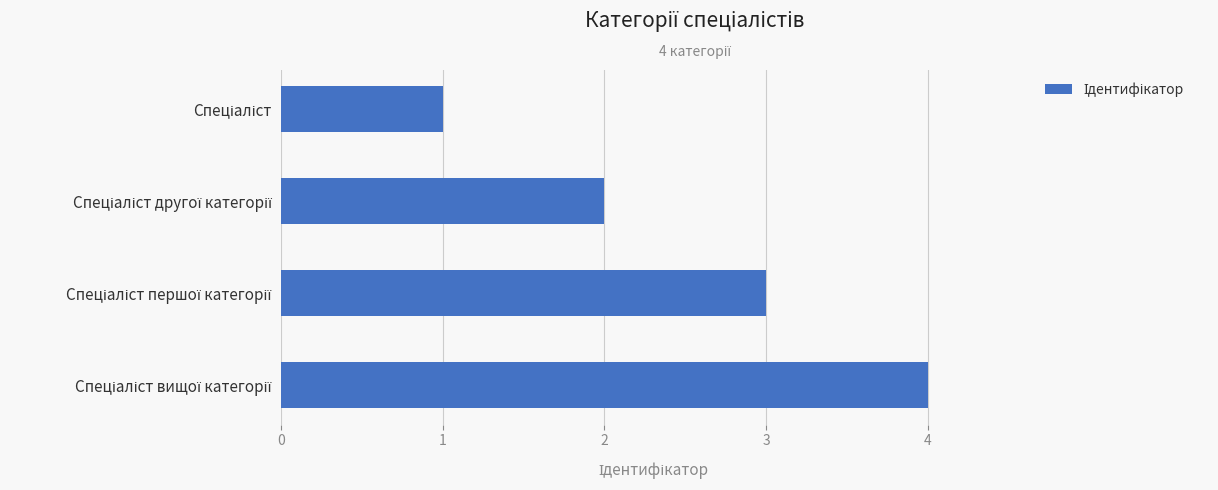

How many values are between 2 and 4?

3